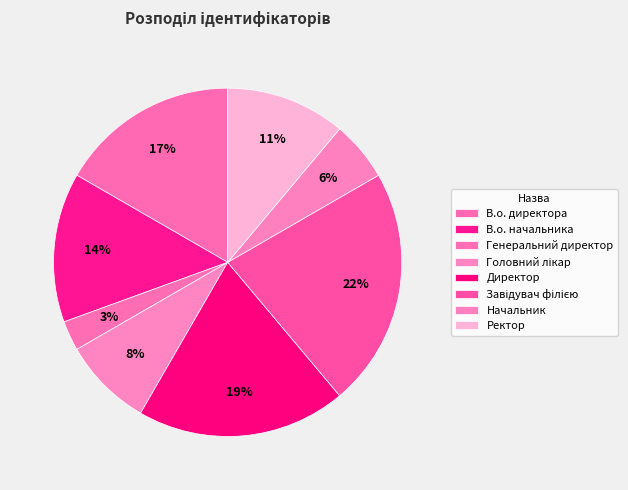

How many segments does this pie chart have?

8